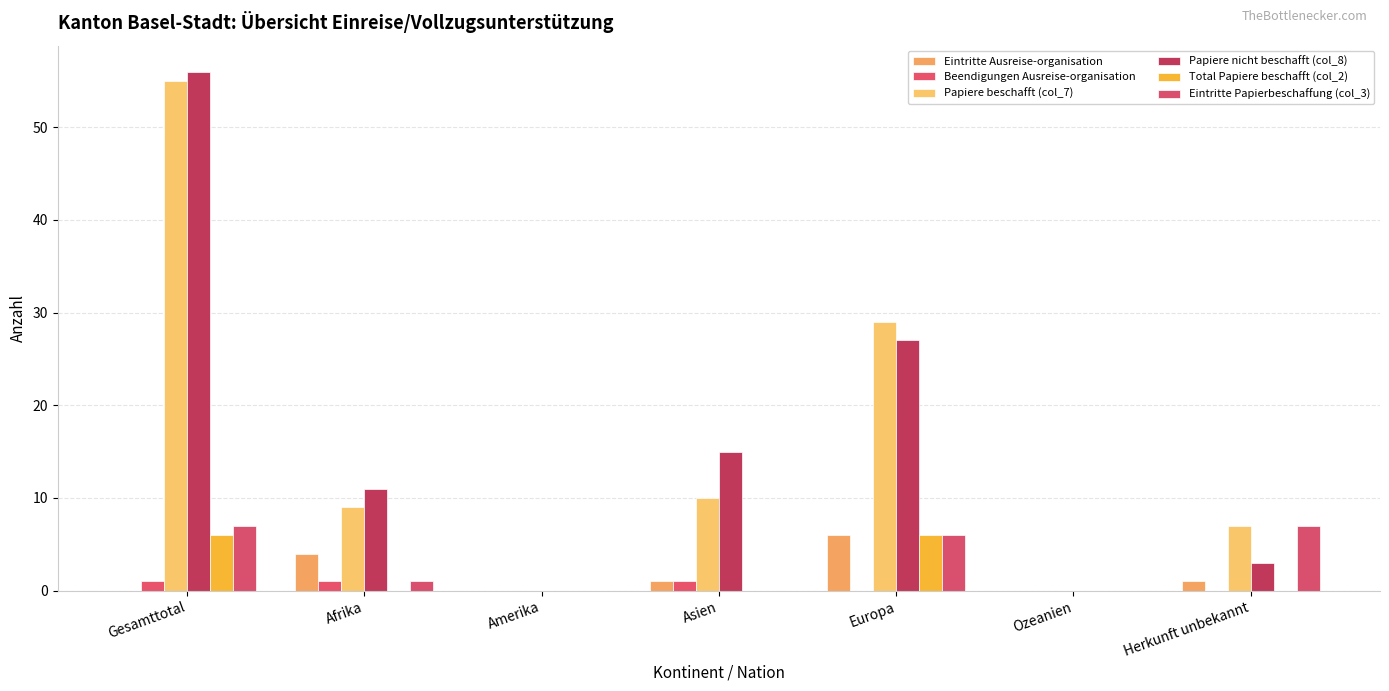

The value of Total Papiere beschafft (col_2) at Gesamttotal is 4. True or false?

False